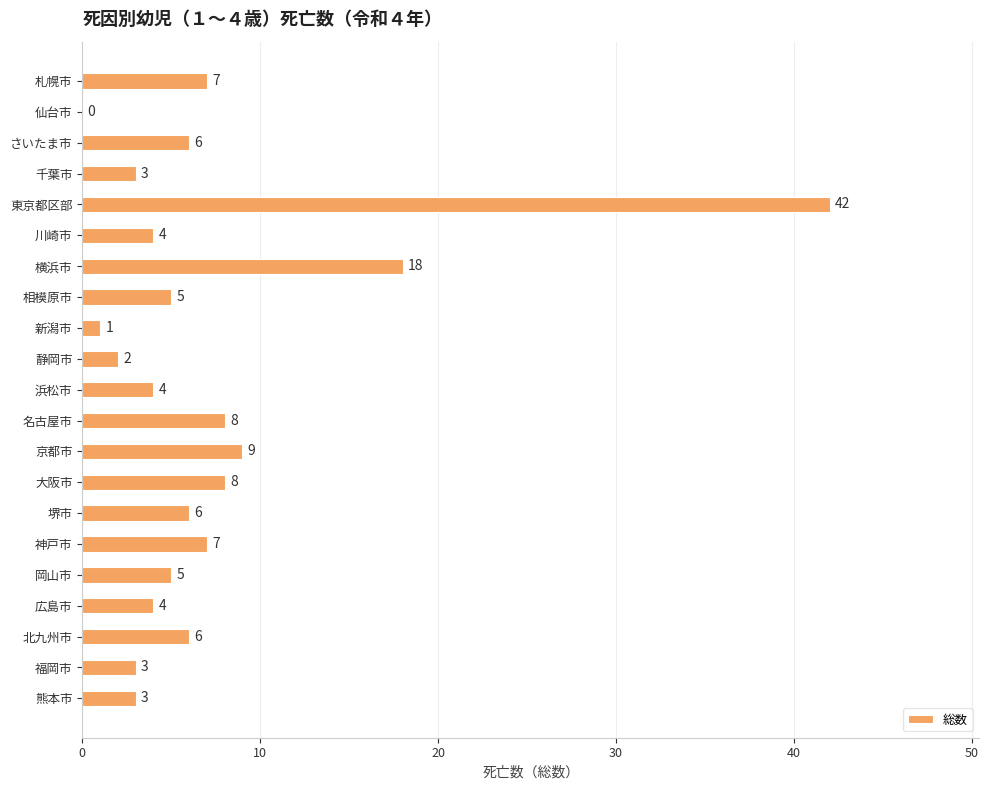

At which label is the value closest to 21?

横浜市